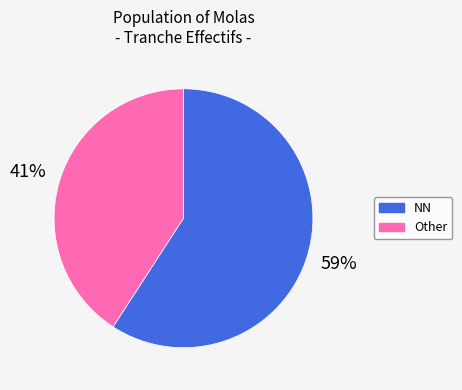

To the nearest percent, what is the average slice percentage?

50%